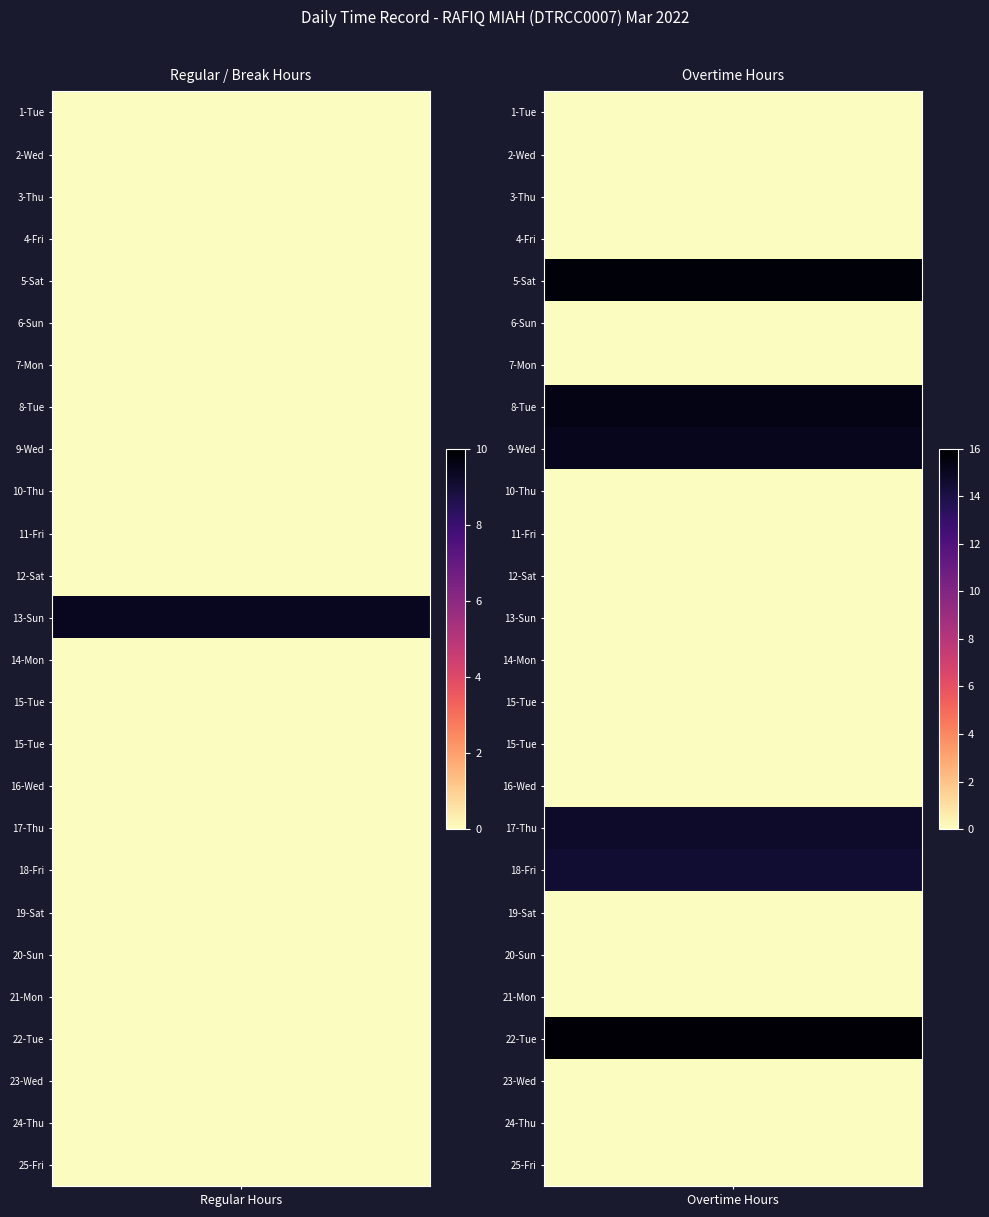

True or false: Overtime Hours has a value of 10.3 at 24.

False